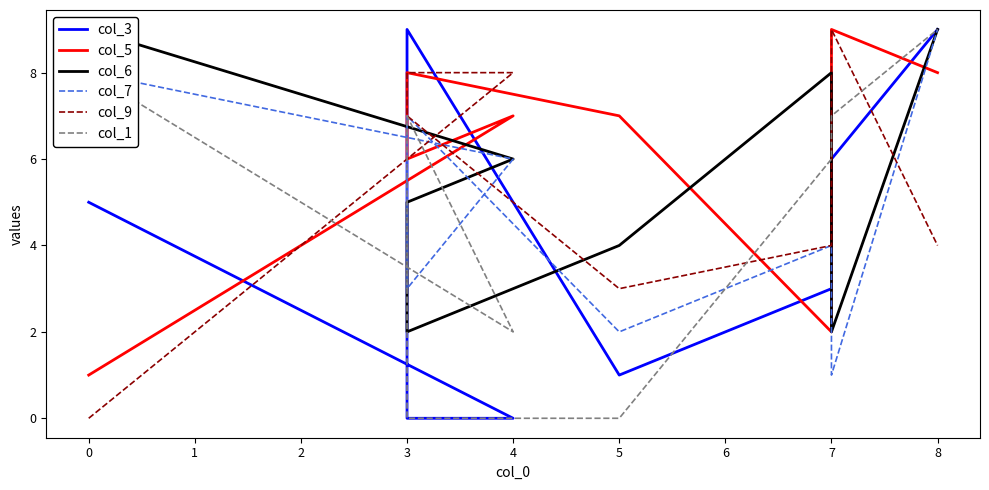

At how many categories does at least one series exceed 8?

4